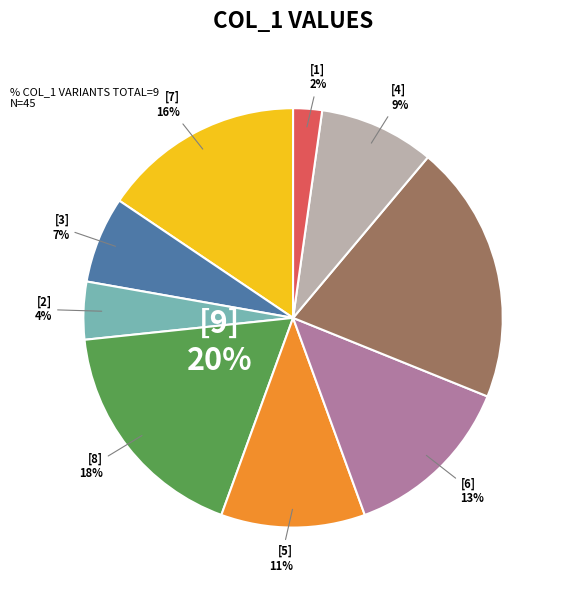

Count the number of slices in the pie.

9